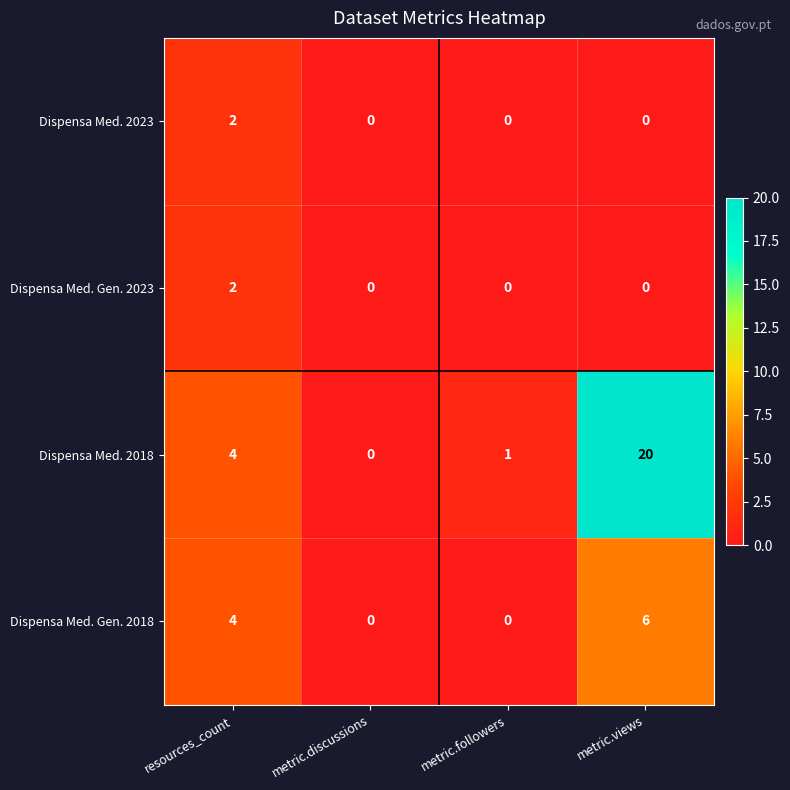

List the labels in order of Dispensa Med. 2018 value, smallest first.

metric.discussions, metric.followers, resources_count, metric.views